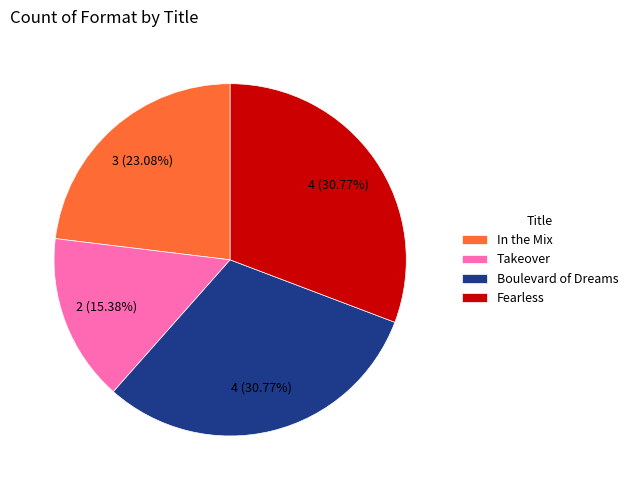

What is the smallest slice in the pie chart?

Takeover